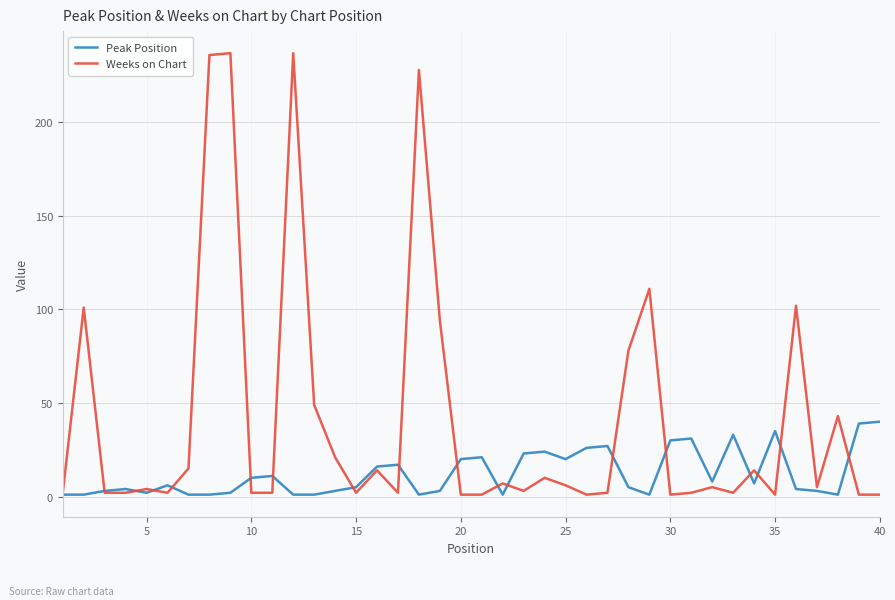

Which series has the largest total across all categories?

Weeks on Chart